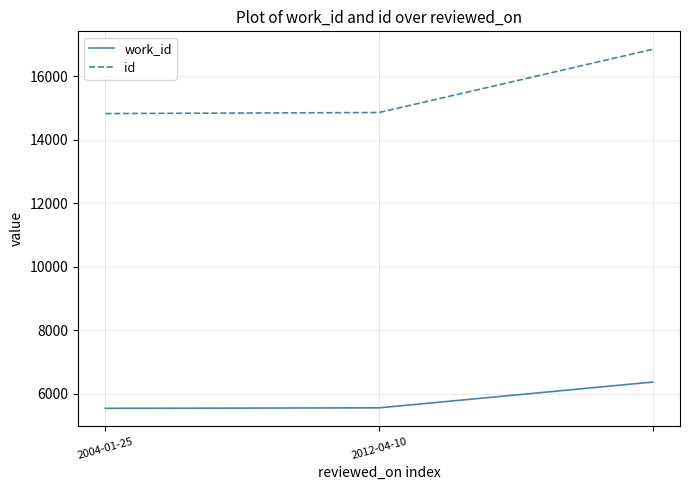

What is the sum of all id values?

46513